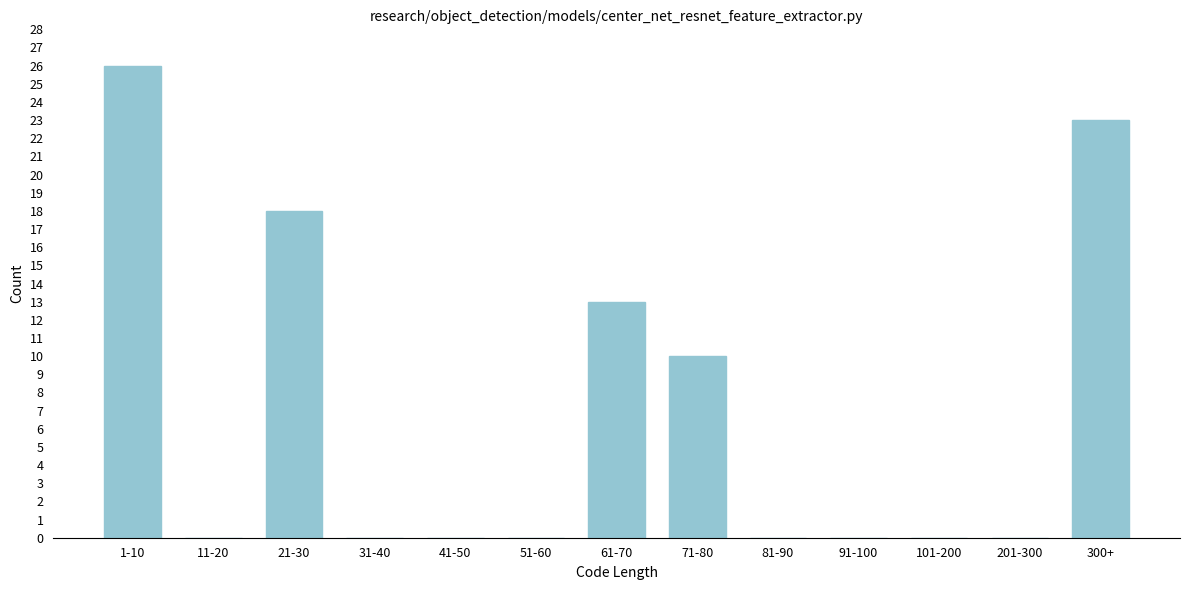

Reading left to right, what are all the values shown in this chart?

1-10=26	11-20=0	21-30=18	31-40=0	41-50=0	51-60=0	61-70=13	71-80=10	81-90=0	91-100=0	101-200=0	201-300=0	300+=23